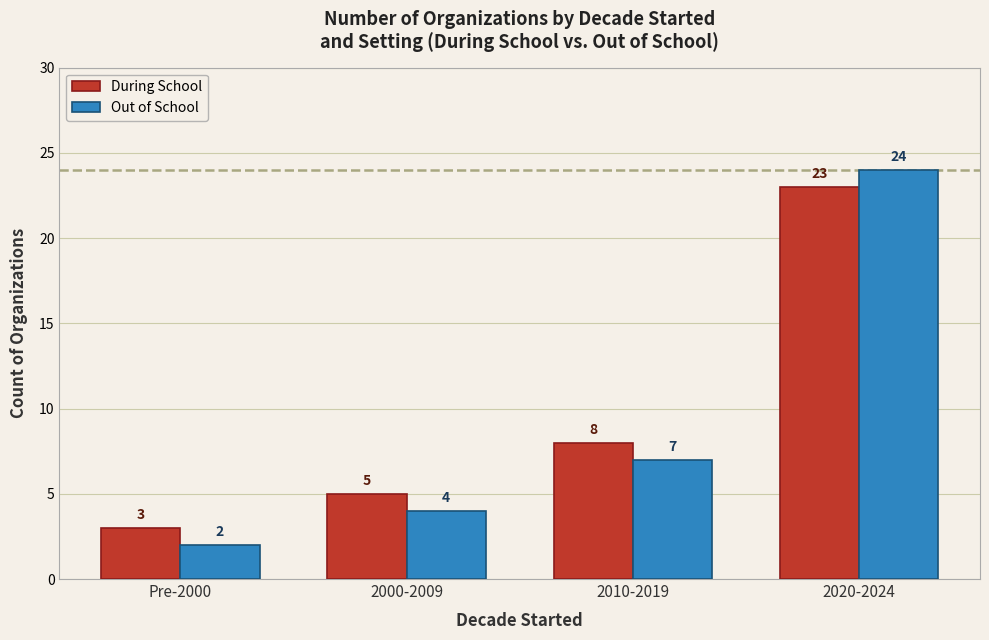

Which series has the largest total across all categories?

During School